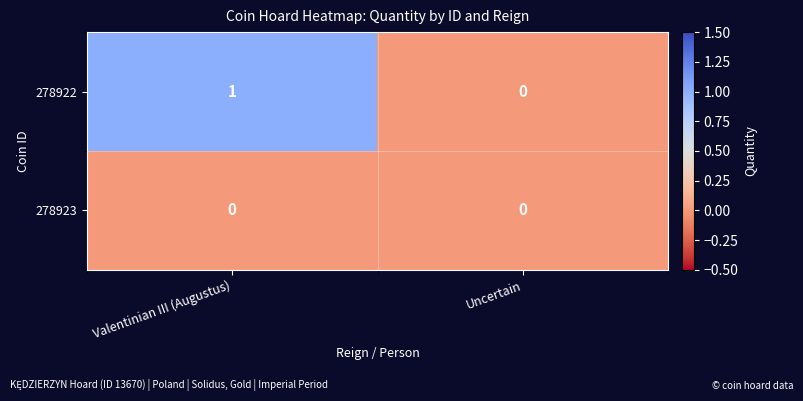

Which series has the widest spread of values?

278922